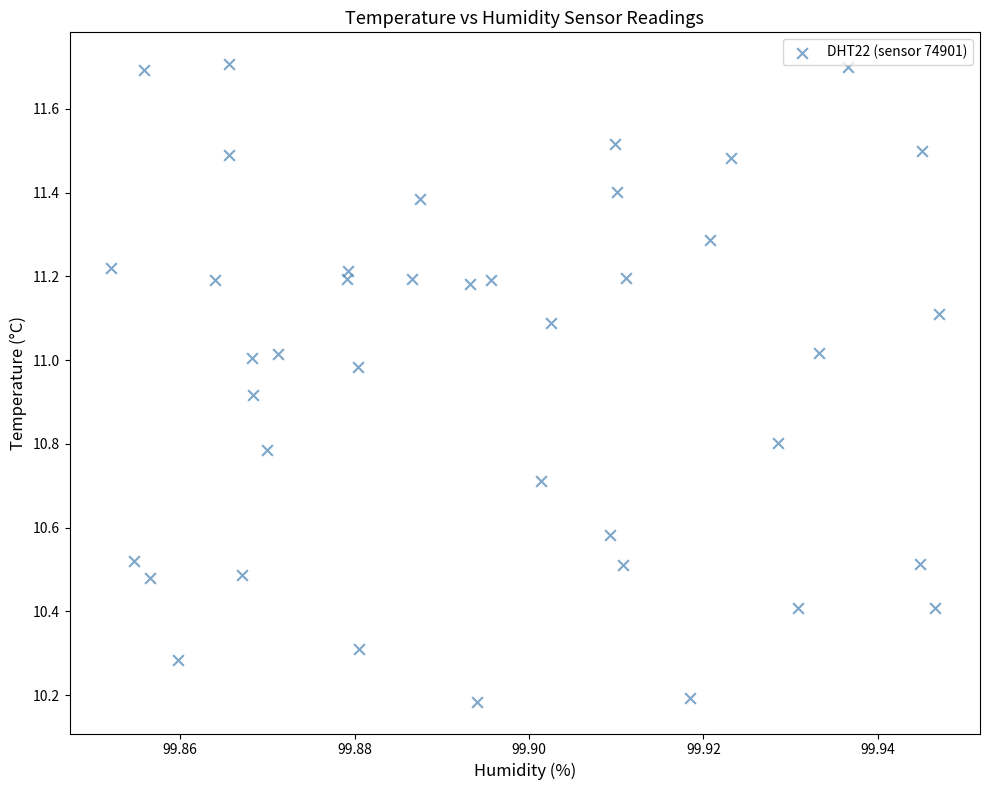

What is the range of Y values (max minus min)?

1.5